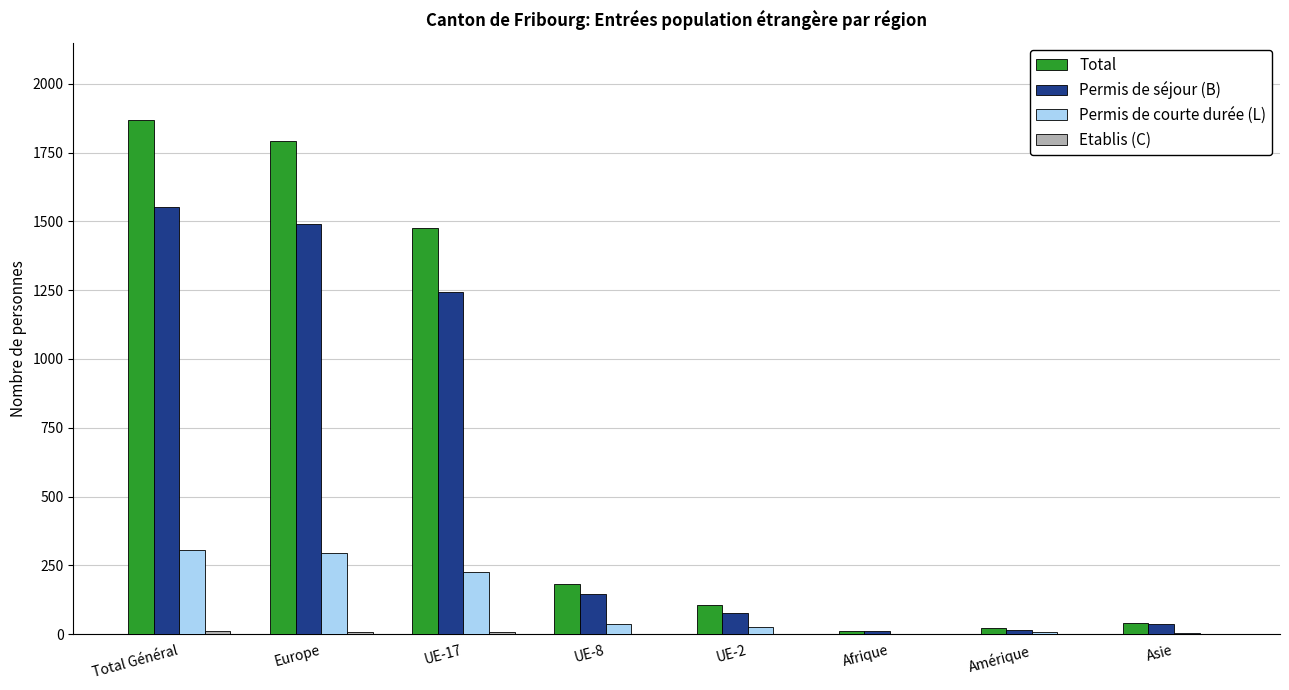

True or false: Permis de séjour (B) has a value of 1490 at Europe.

True